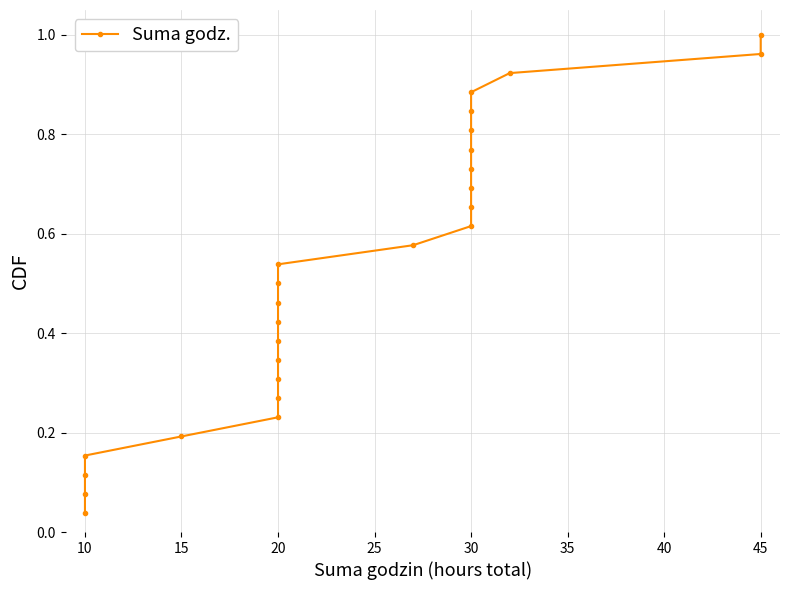

How many distinct data groups are displayed?

1